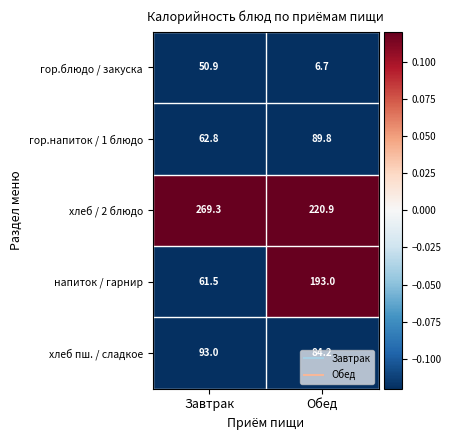

The value of гор.блюдо / закуска at Завтрак is 74.9. True or false?

False